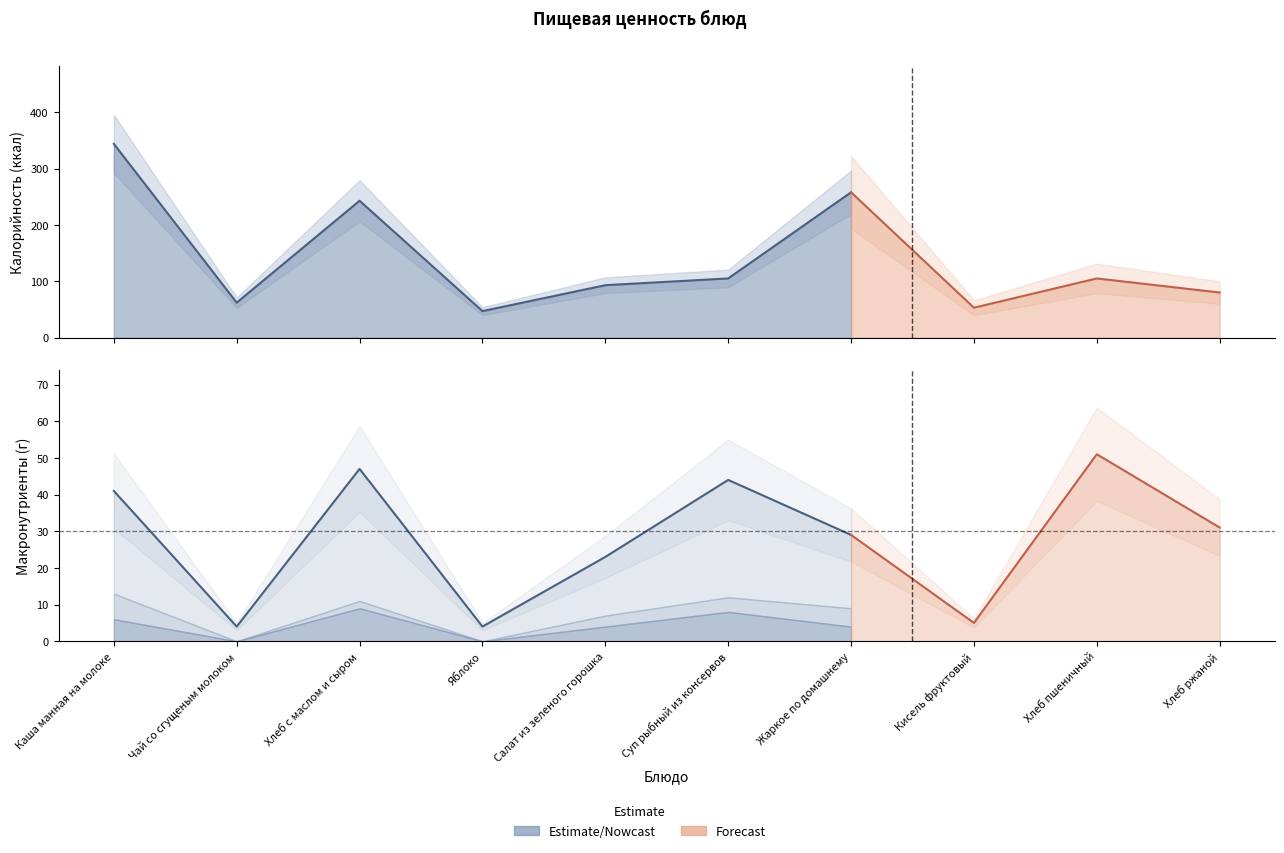

Is it true that Углеводы equals 39 at Каша манная на молоке?

False